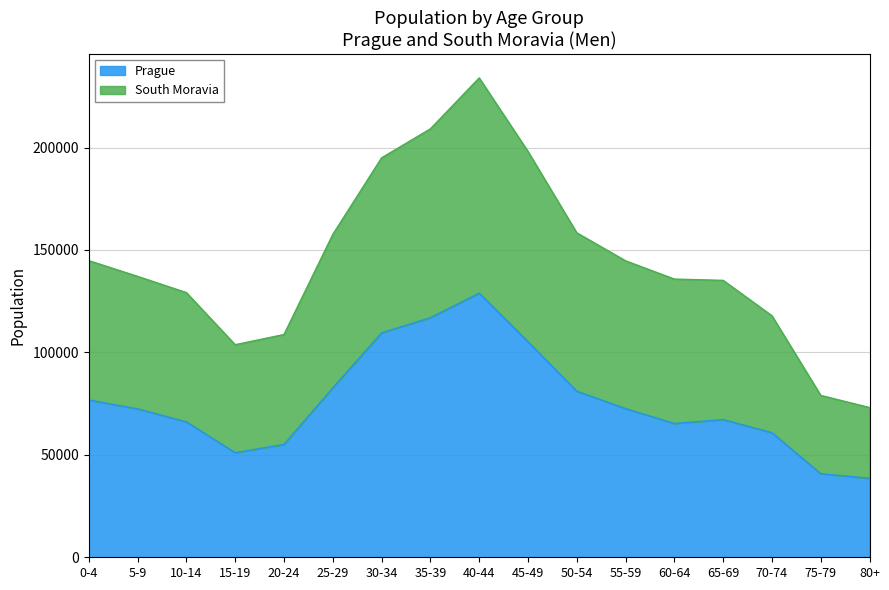

Is it true that Prague equals 53347 at 35-39?

False